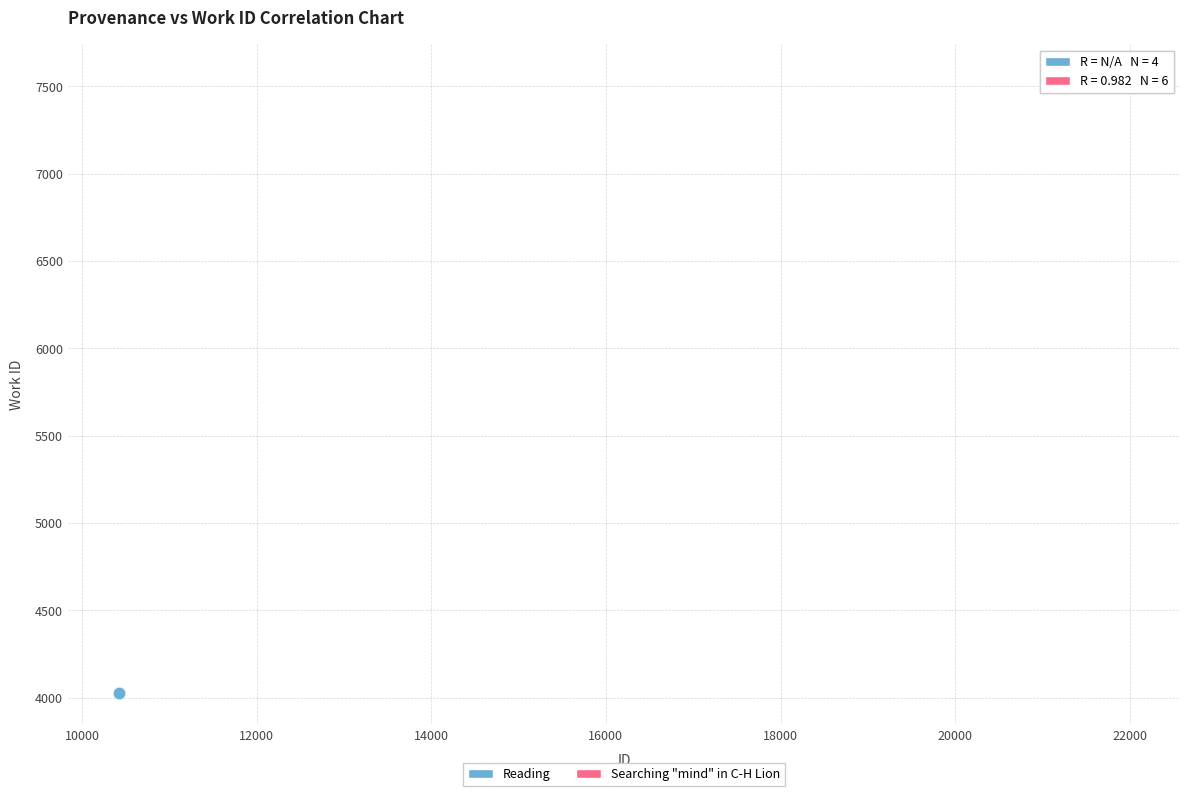

Which series contains the lowest Y value?

Reading